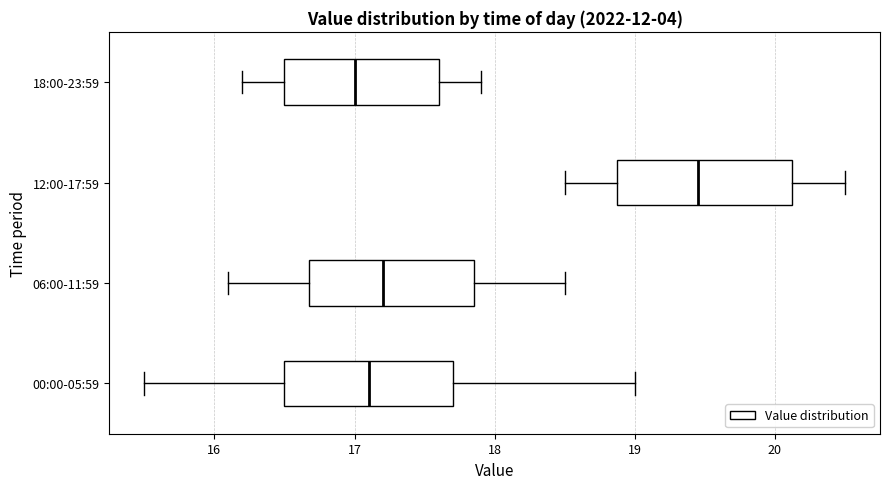

Where does the right whisker of the box for 12:00-17:59 end on the x-axis? The values are not printed on the chart, so give them approximately, as read against the axis.

20.5